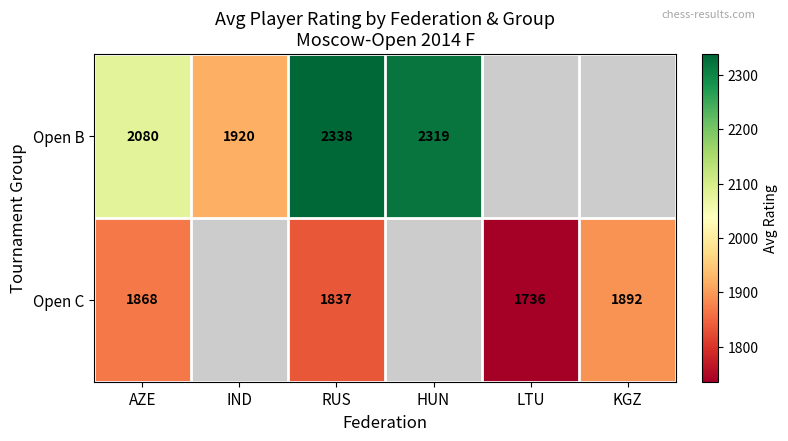

At which label does Open B reach its peak?

RUS